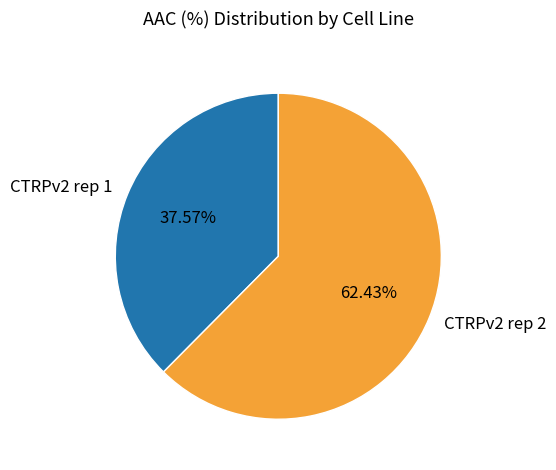

To the nearest percent, what is the average slice percentage?

50%